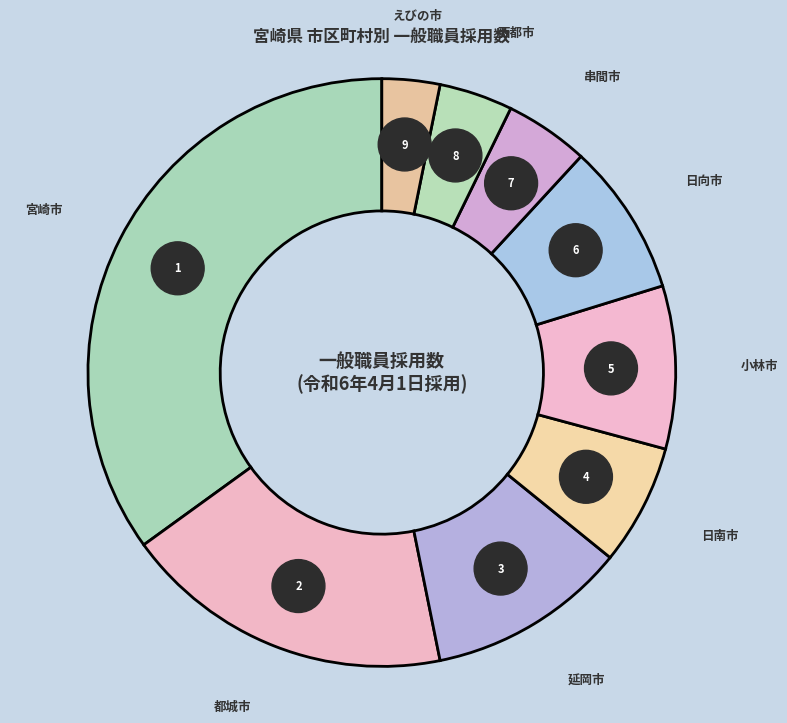

What percentage do 宮崎市 and 日向市 together represent?

43.4%